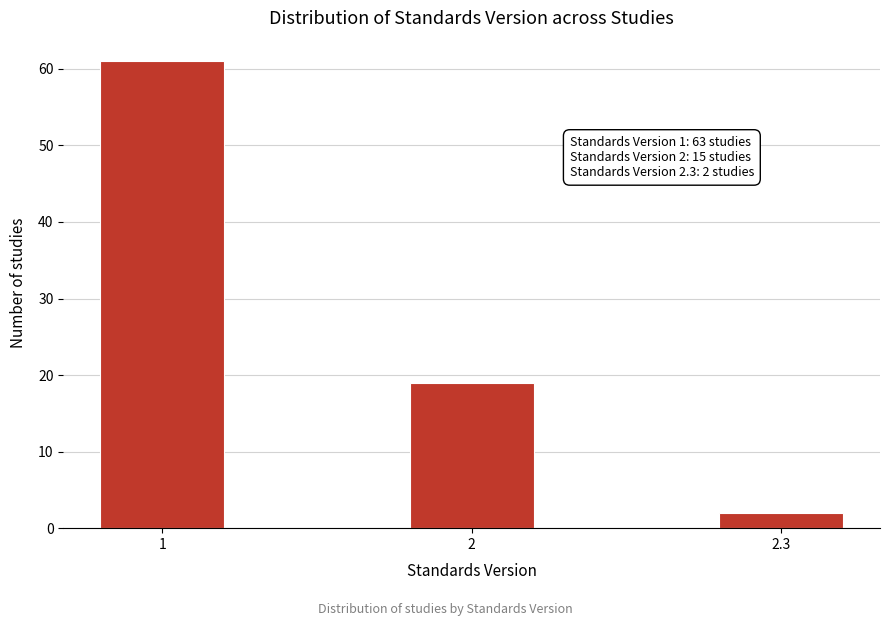

Reading left to right, transcribe all the data shown in this chart.

1=61	2=19	2.3=2